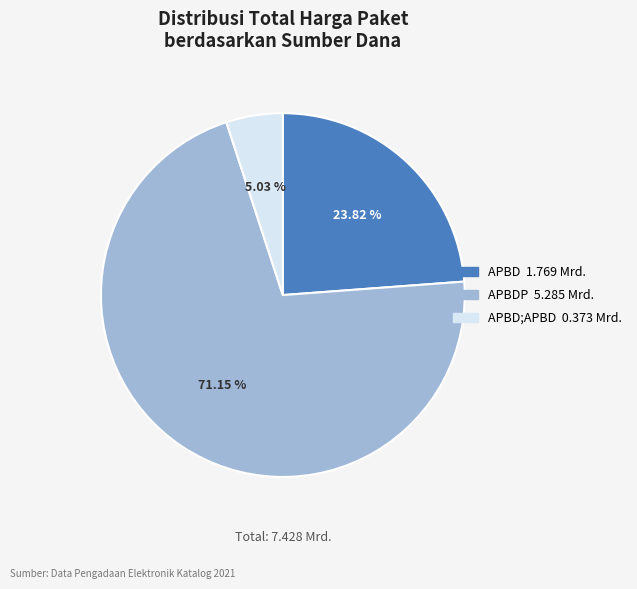

Does any single category account for the majority?

Yes